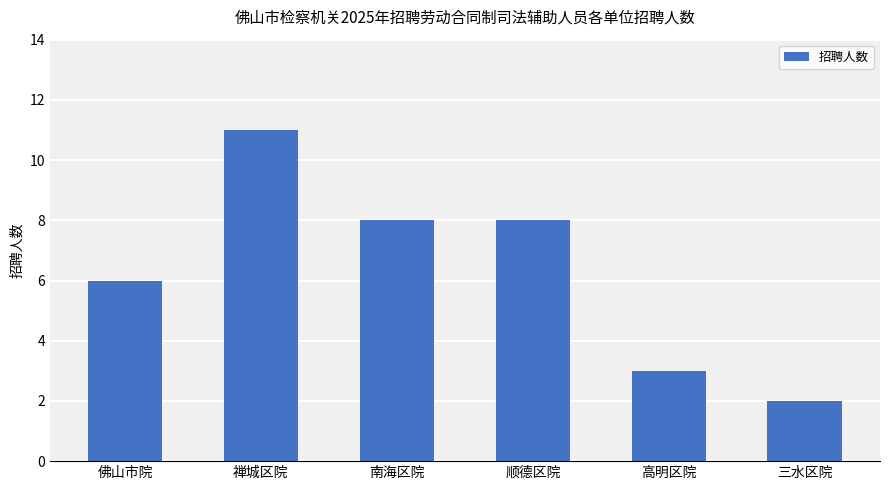

How many distinct data groups are displayed?

1